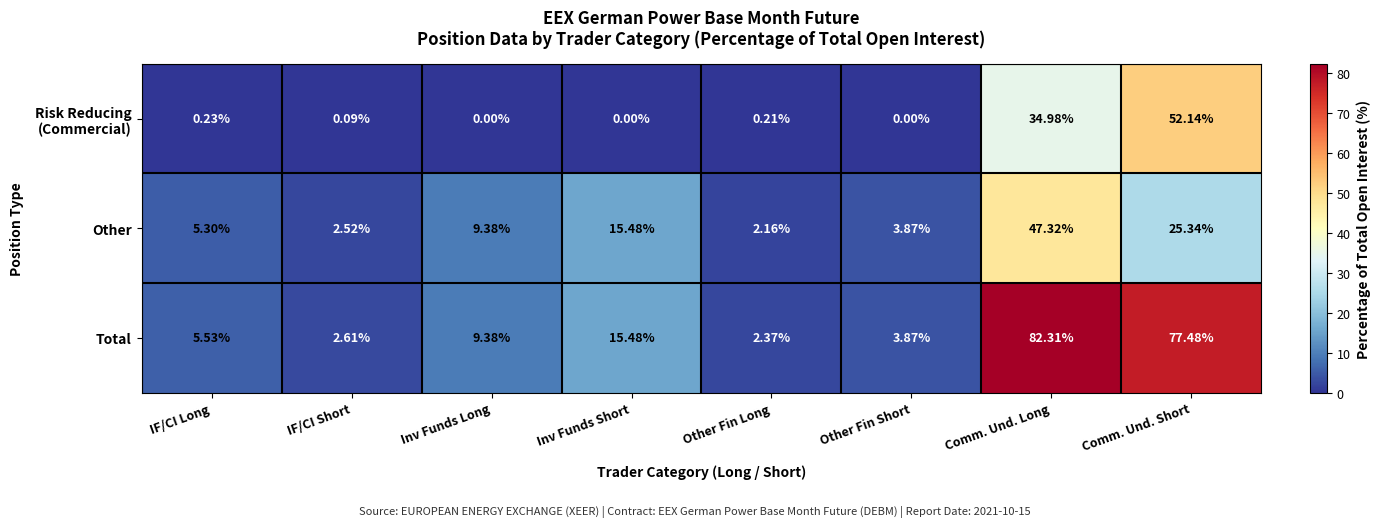

How many categories are shown in the chart?

8